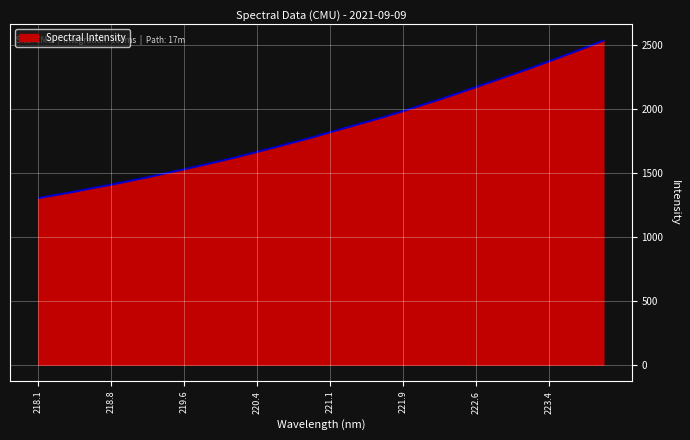

What is the smallest value displayed?

1302.4